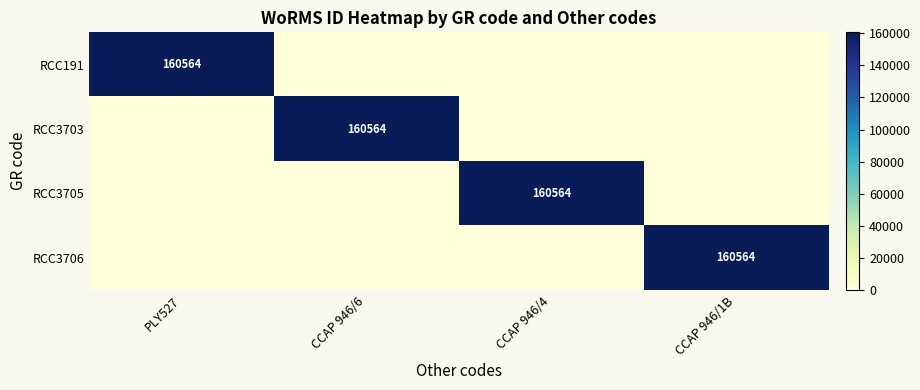

The RCC3706 series shows 37784 at CCAP 946/1B. True or false?

False